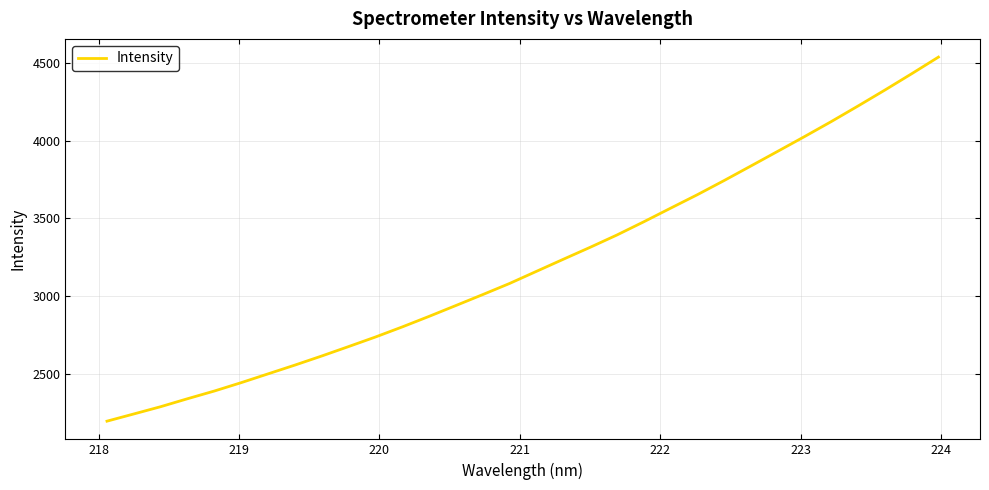

What is the greatest value displayed?

4535.9